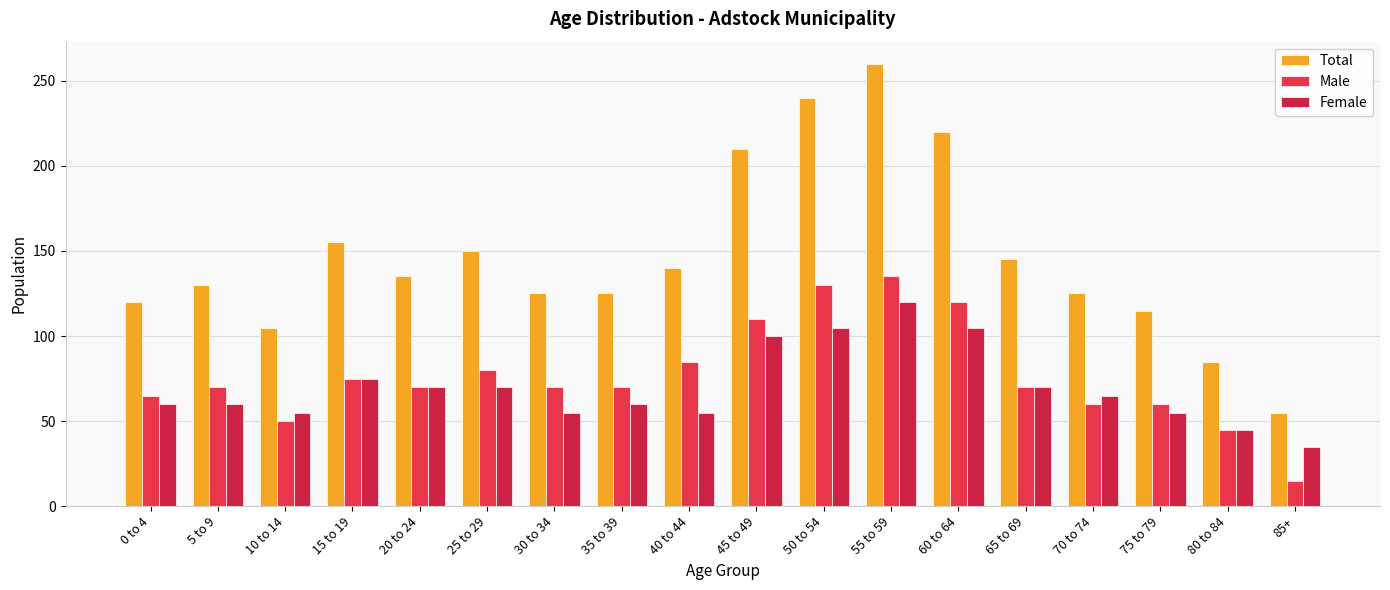

What is the sum of all Female values?

1260